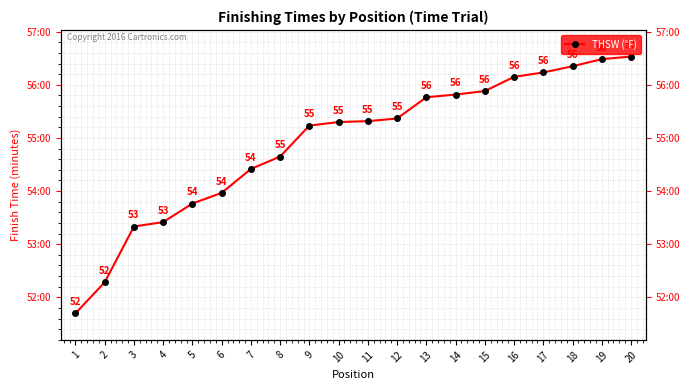

At which label is the value closest to 54?

6